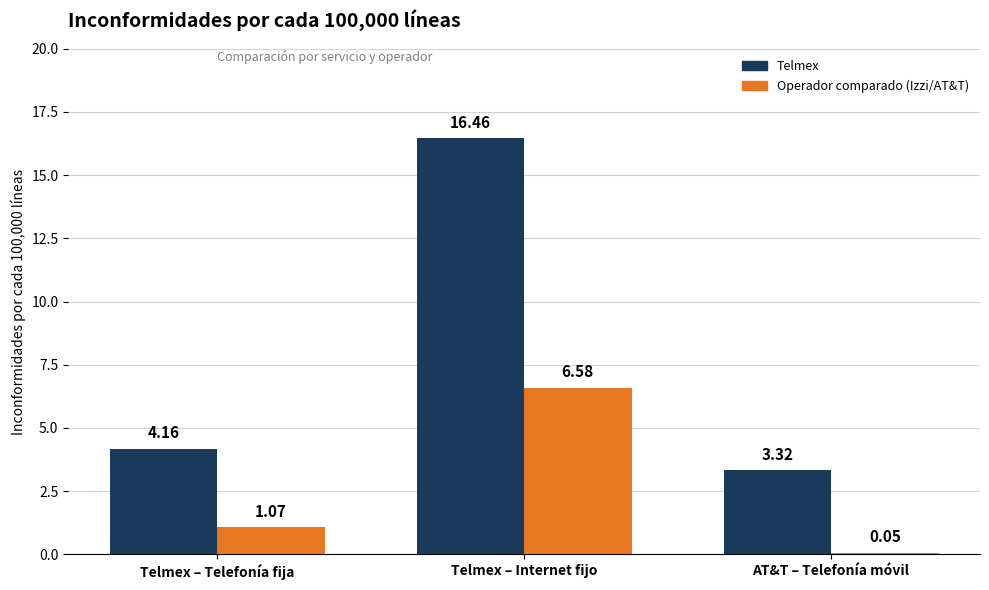

Which category has the highest value across all series?

Telmex – Internet fijo